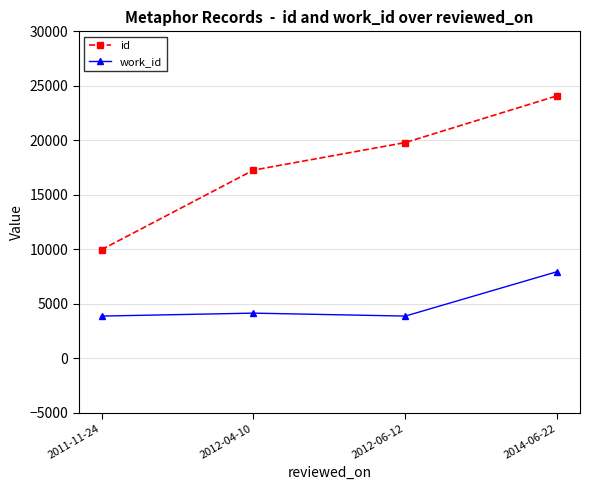

Does the chart have visible grid lines?

Yes